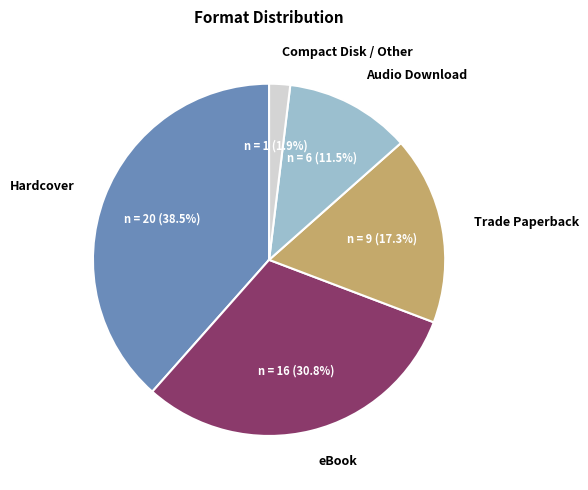

Rank the categories by value from lowest to highest.

Compact Disk / Other, Audio Download, Trade Paperback, eBook, Hardcover